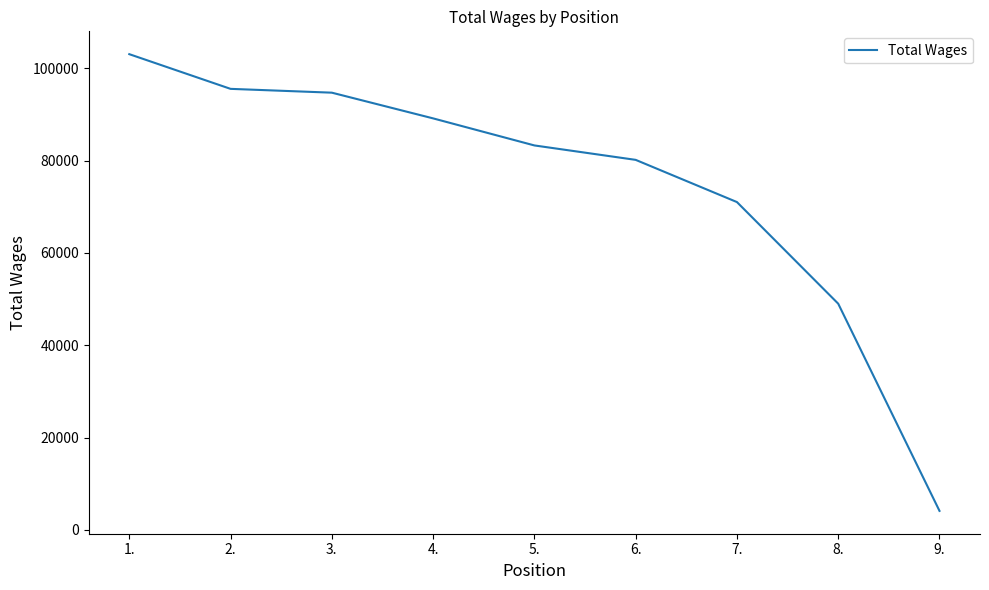

What is the ratio of the value at 5. to the value at 9.?

20.3